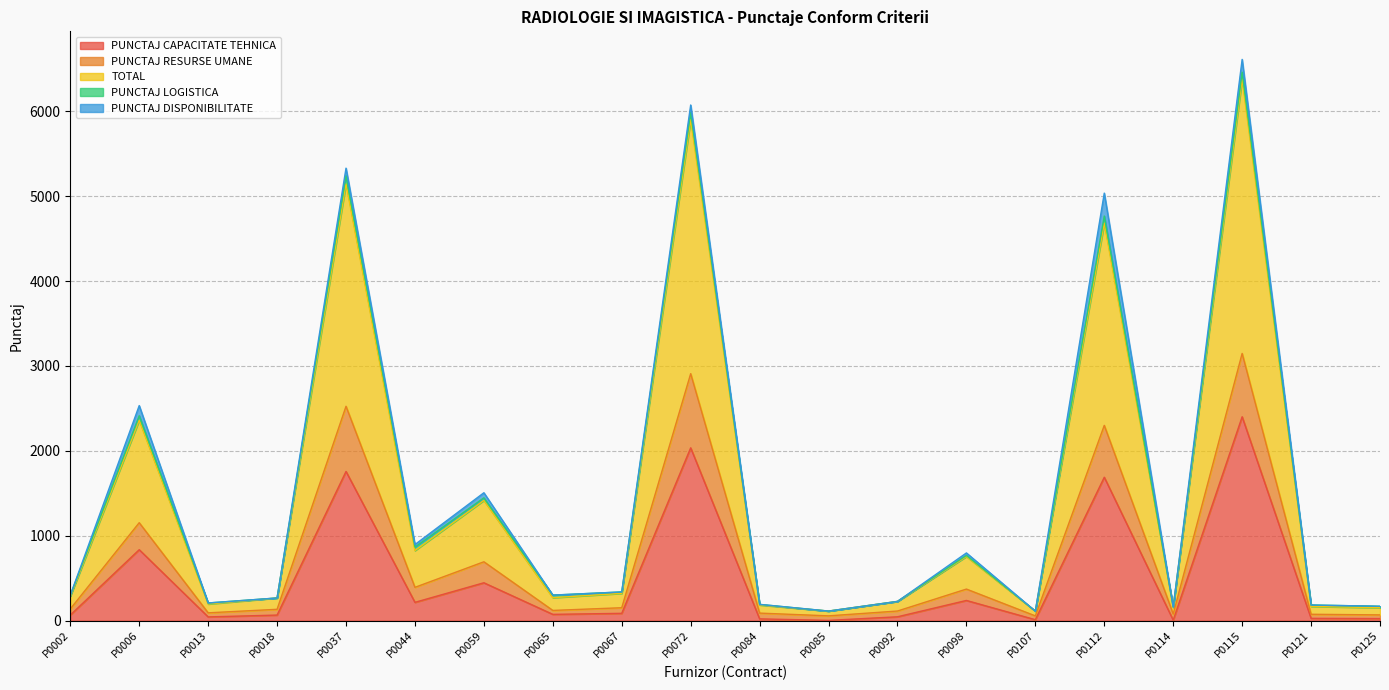

What is the greatest value displayed?

6460.5